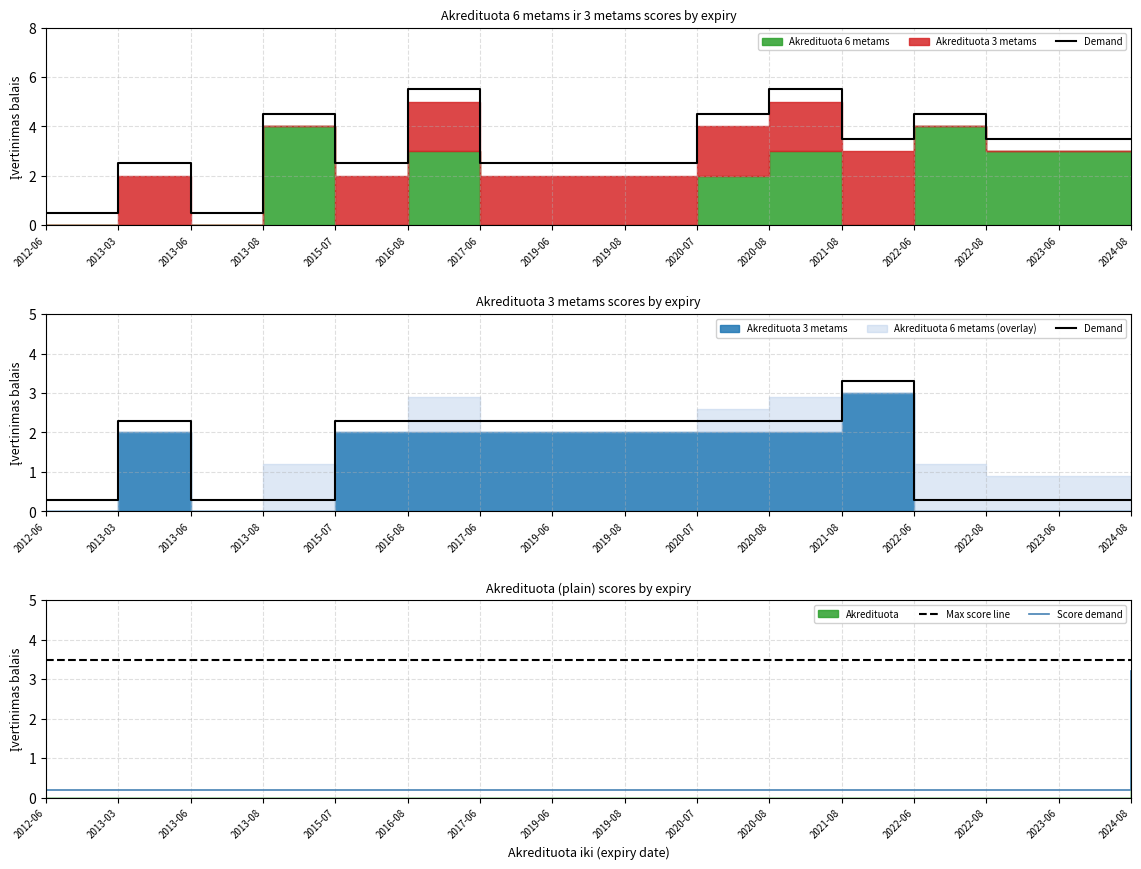

Which series has the largest total across all categories?

Max score line